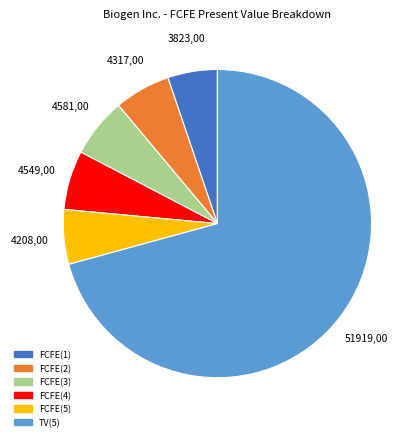

Which has a higher value, TV(5) or FCFE(3)?

TV(5)